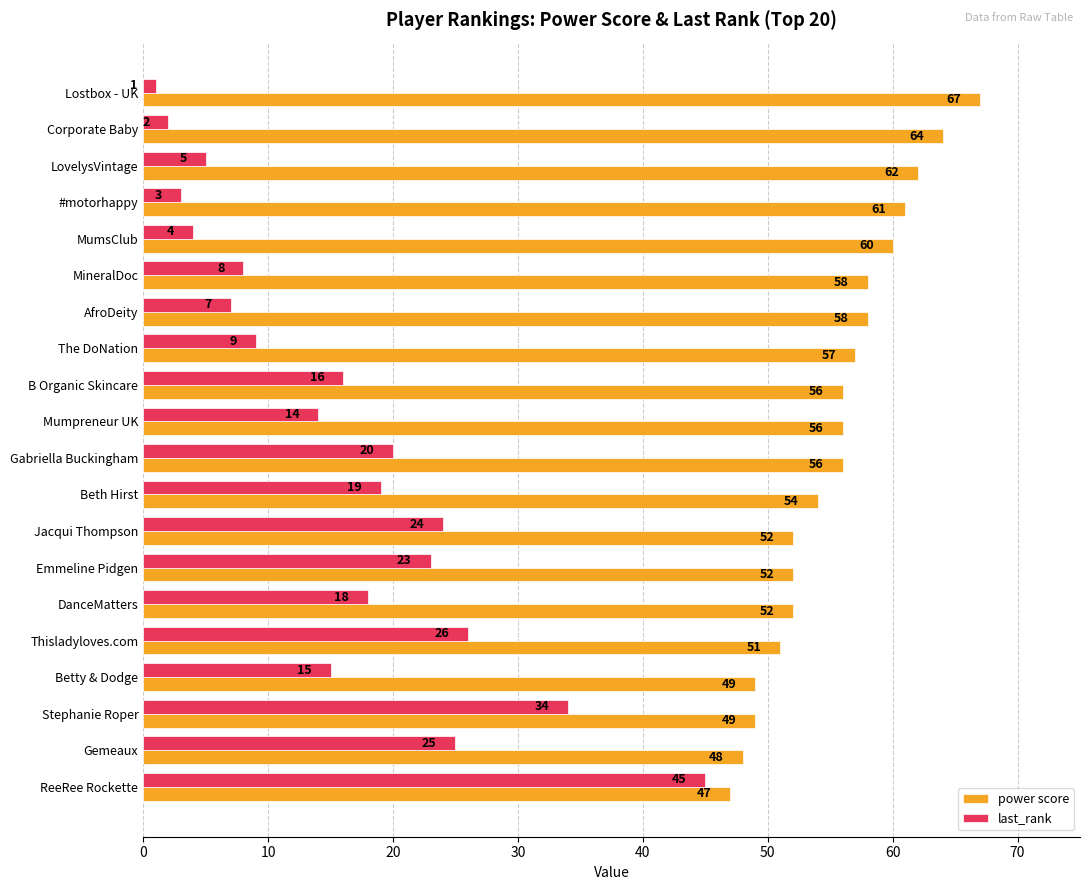

What is the average value of the last_rank series?

16